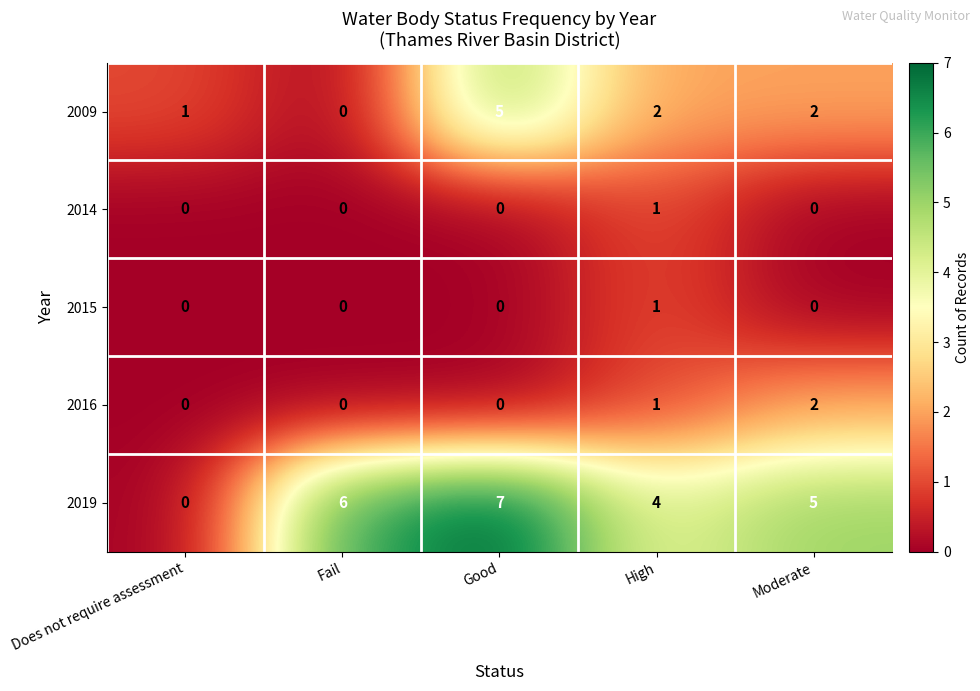

Count the number of categories in the chart.

5